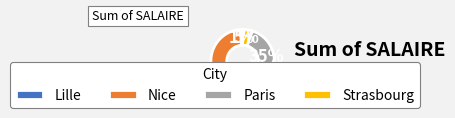

What is the largest slice in the pie chart?

Nice